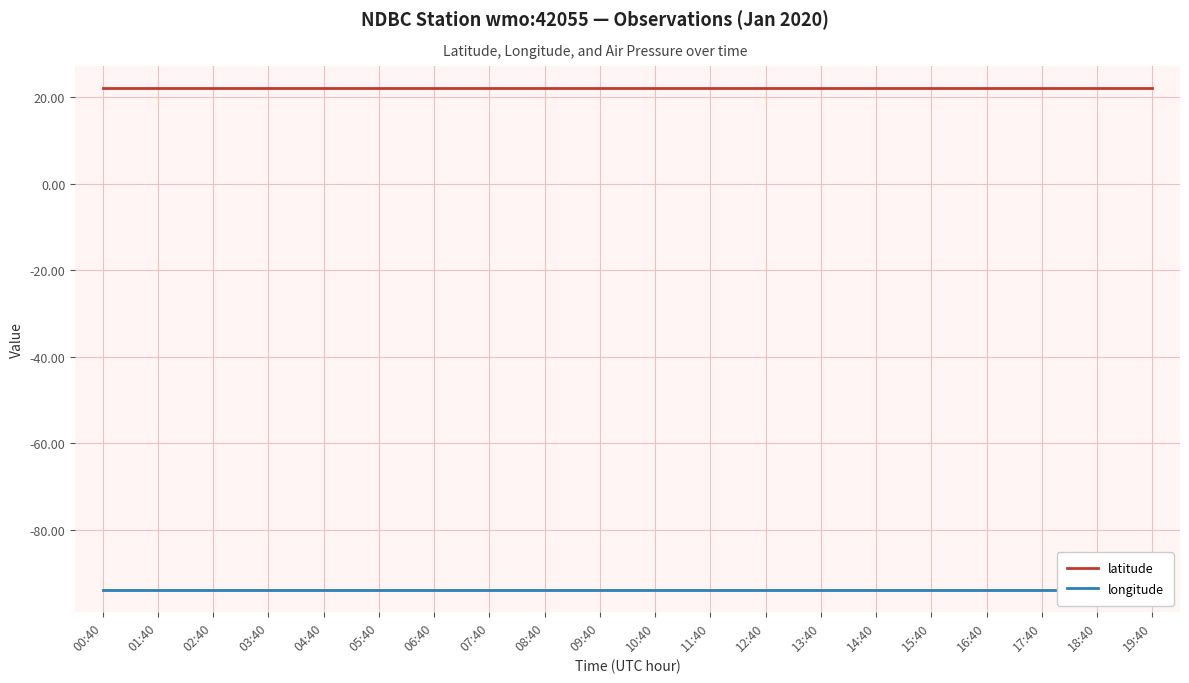

What position from the left is 05:40?

6